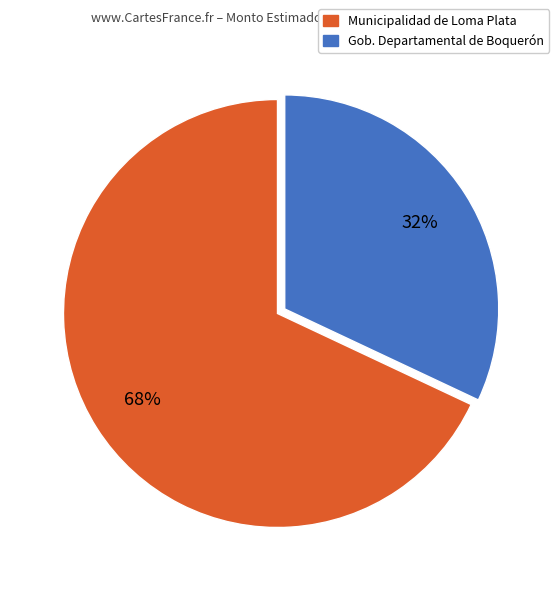

To the nearest percent, what is the difference between the Gob. Departamental de Boquerón and Municipalidad de Loma Plata slice percentages?

36%